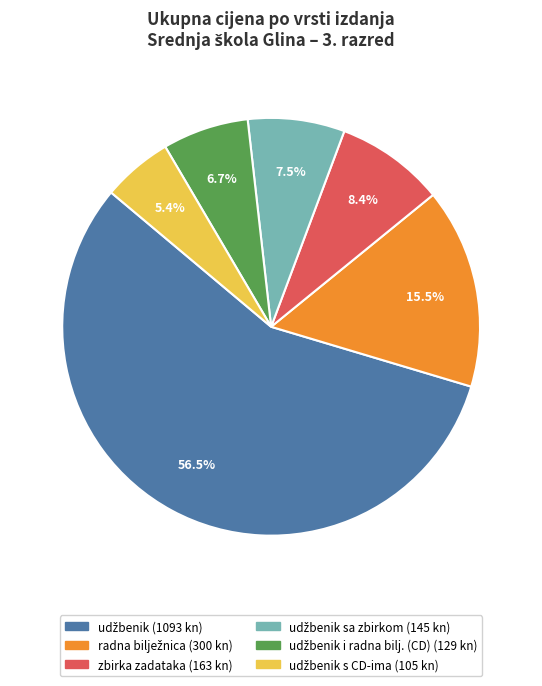

Does any single category account for the majority?

Yes